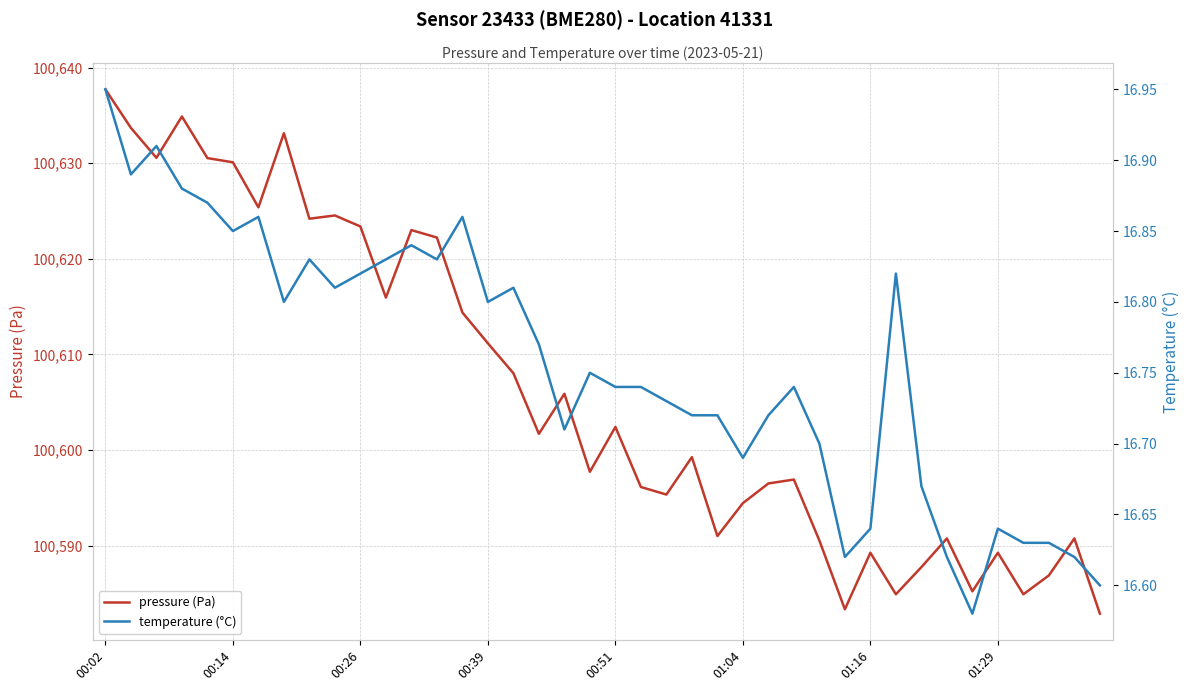

True or false: pressure (Pa) and temperature (°C) cross at least once.

False